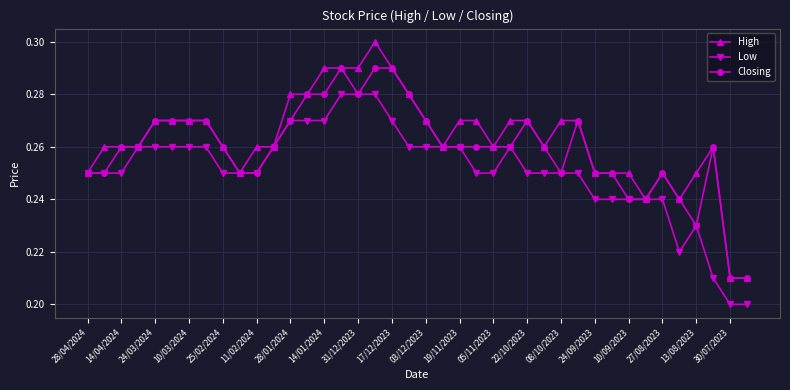

How many lines are shown in the chart?

3